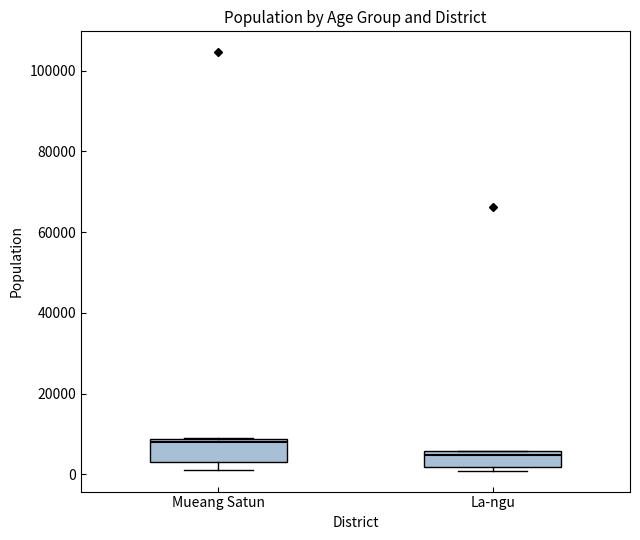

Which box has the highest median line?

Mueang Satun